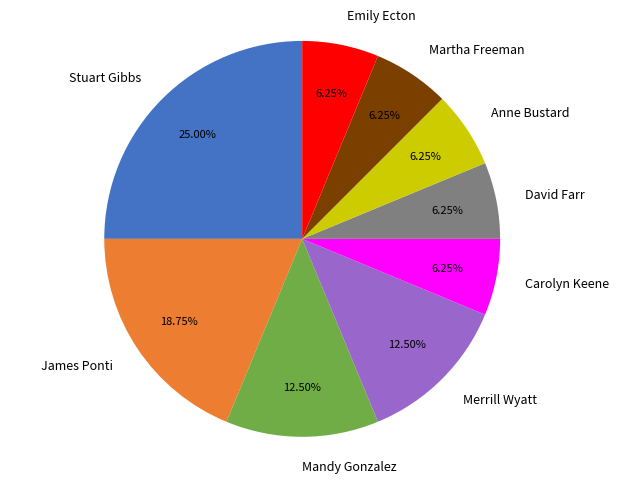

To the nearest percent, what is the difference between the largest and smallest slice percentages?

19%